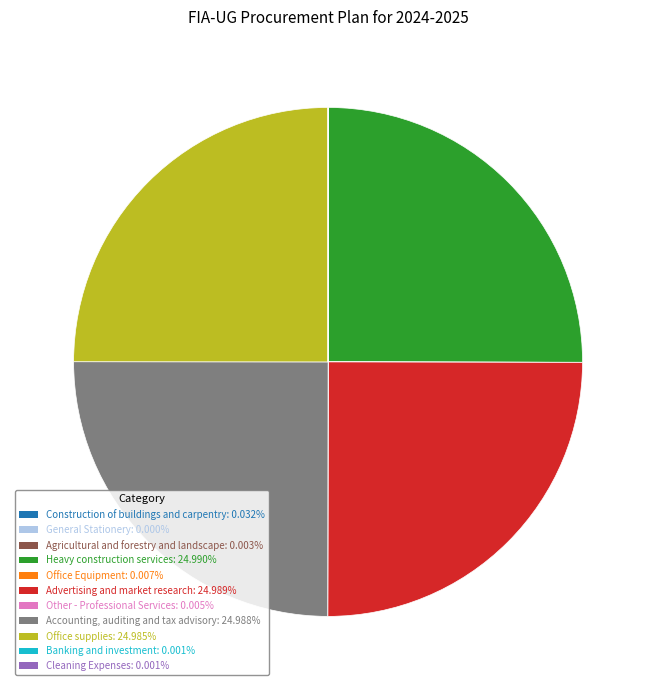

Does Advertising and market research represent more than half of the total?

No